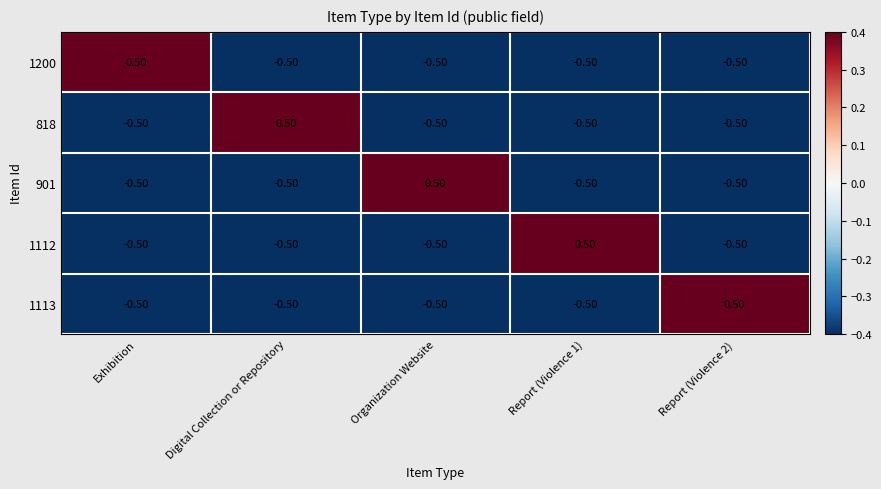

What is the minimum value shown in the chart?

-0.5